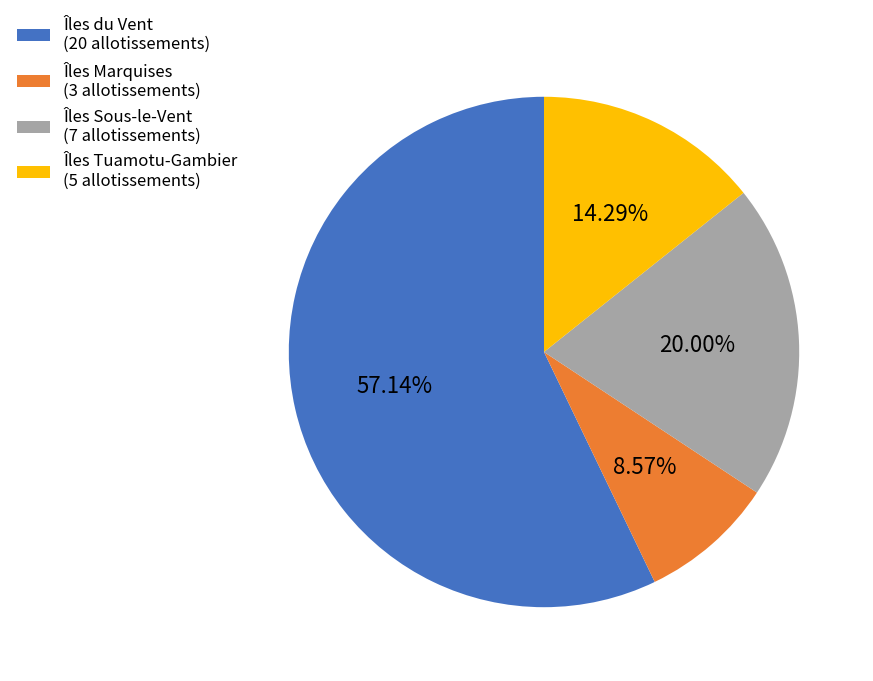

To the nearest percent, what portion does Îles Marquises represent?

9%